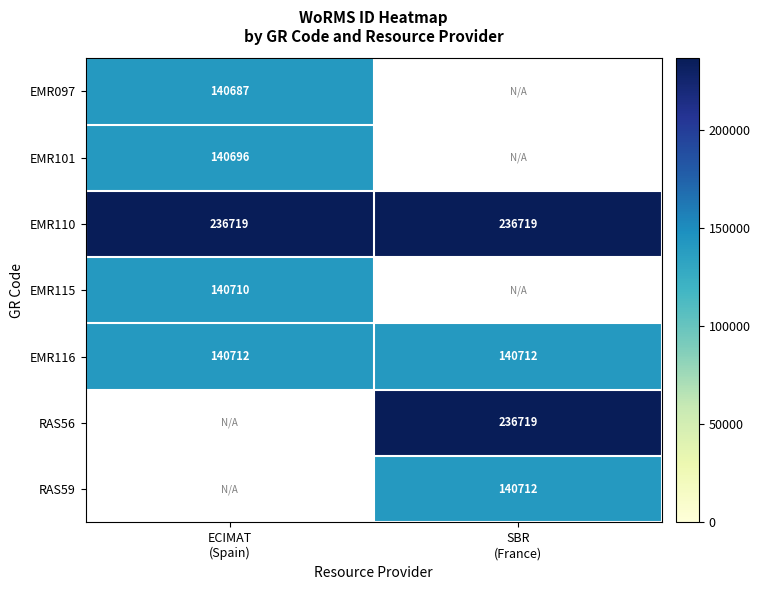

At which category is the sum across all series the highest?

ECIMAT
(Spain)